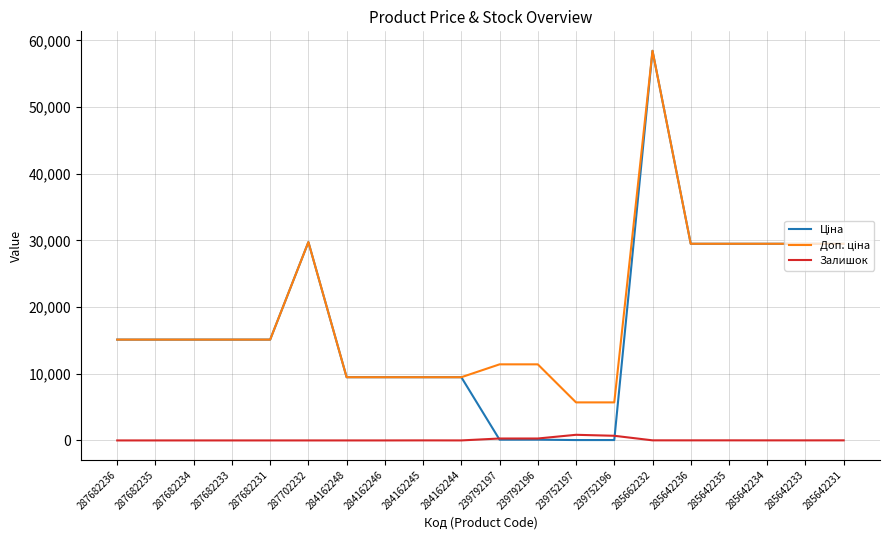

What is the difference between the highest and lowest values at 287682233?

15120.0